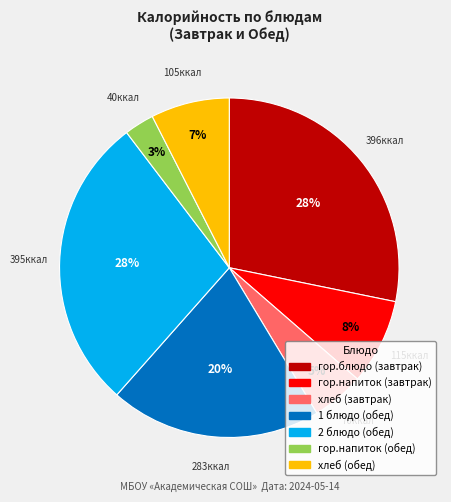

Is there a majority slice in this chart?

No